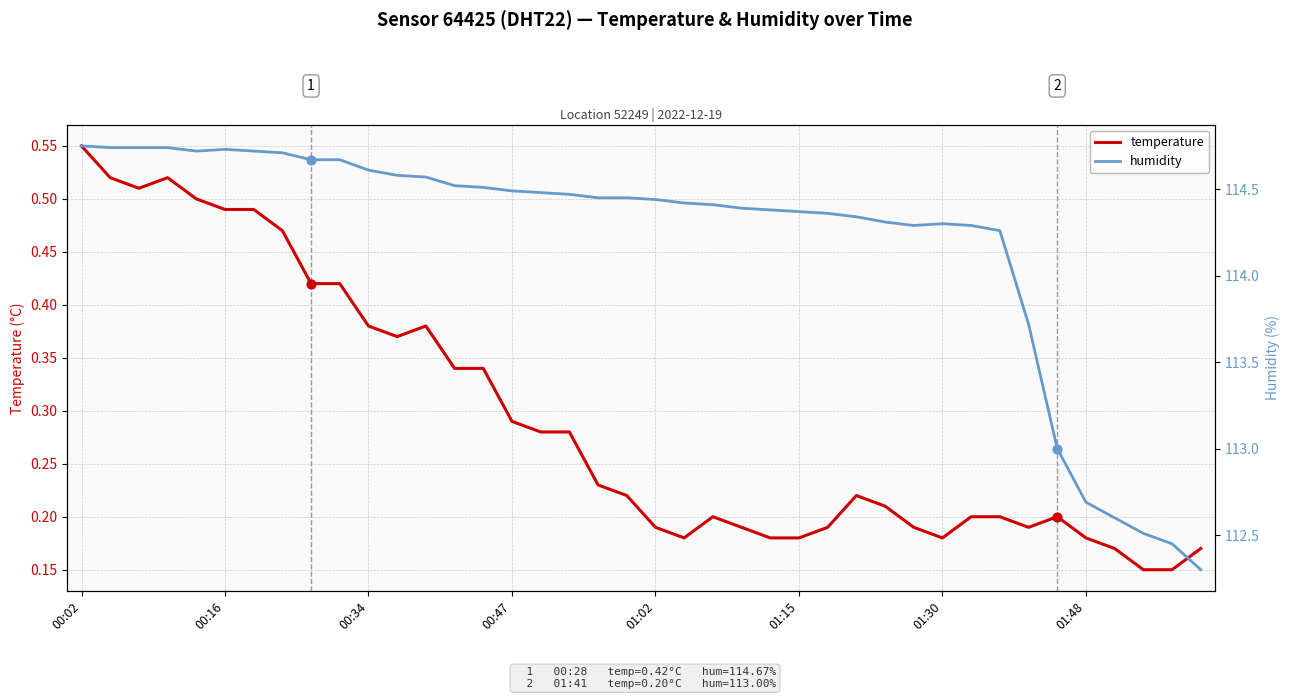

At which label does temperature reach its peak?

00:02